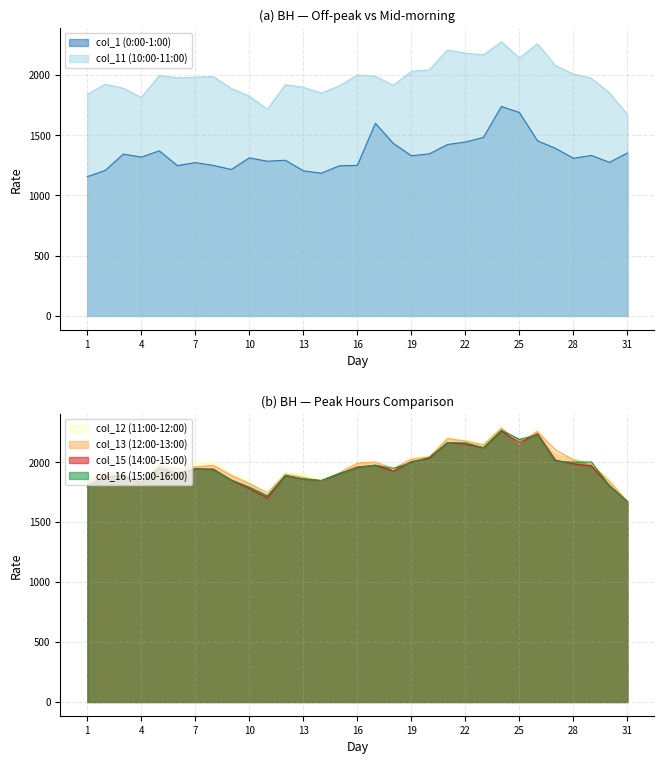

At which label is col_1 closest to 1447?

22